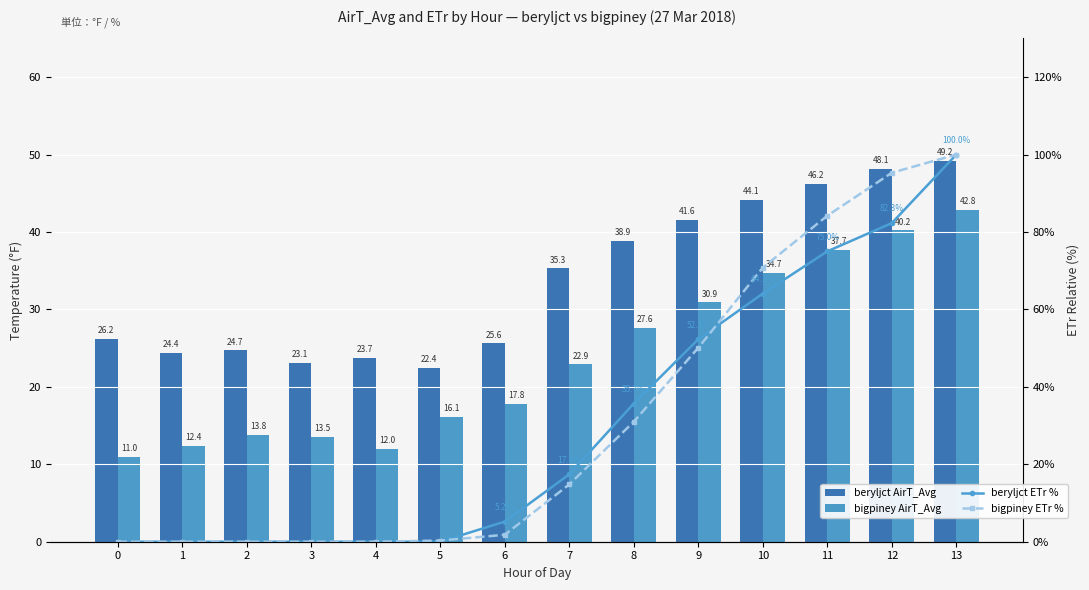

What is the difference between the second highest and minimum values in the beryljct ETr % series?

82.3